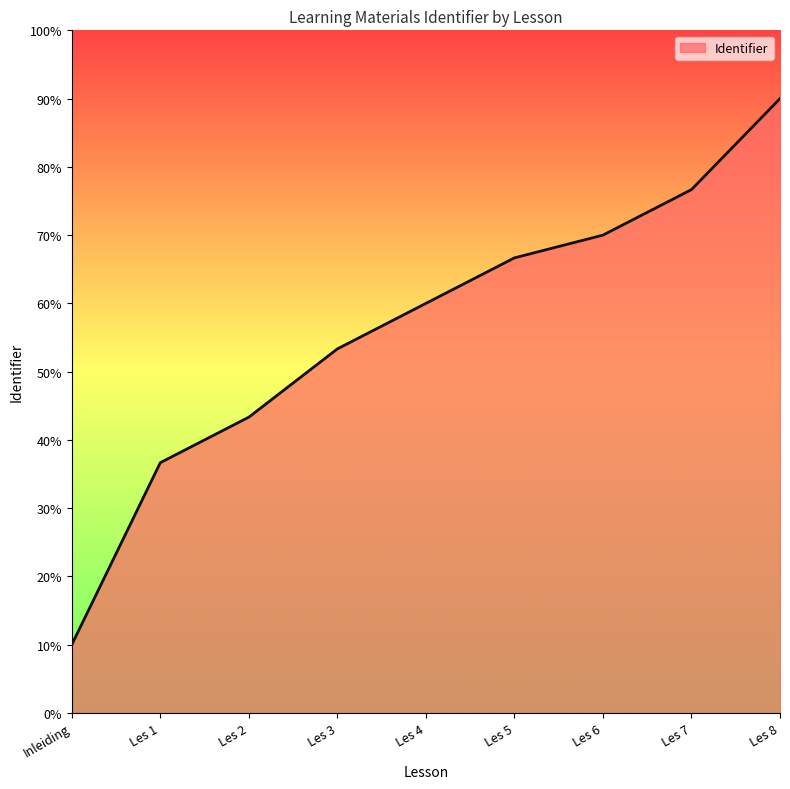

The chart shows a value of 37.9 at Les 4. True or false?

False